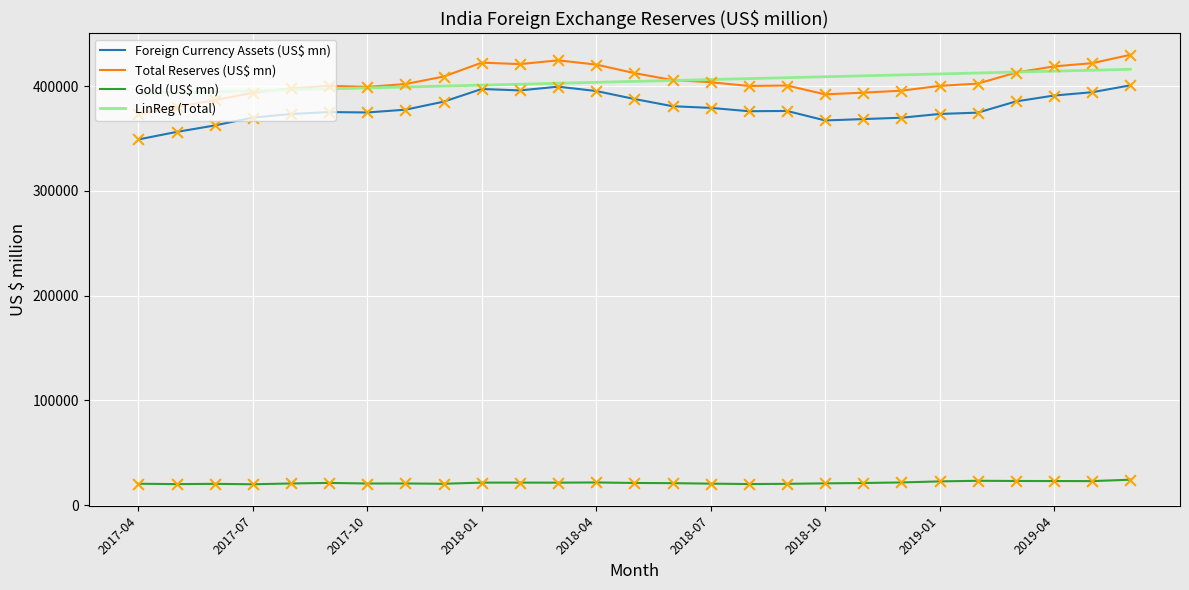

Which series has the widest spread of values?

Total Reserves (US$ mn)